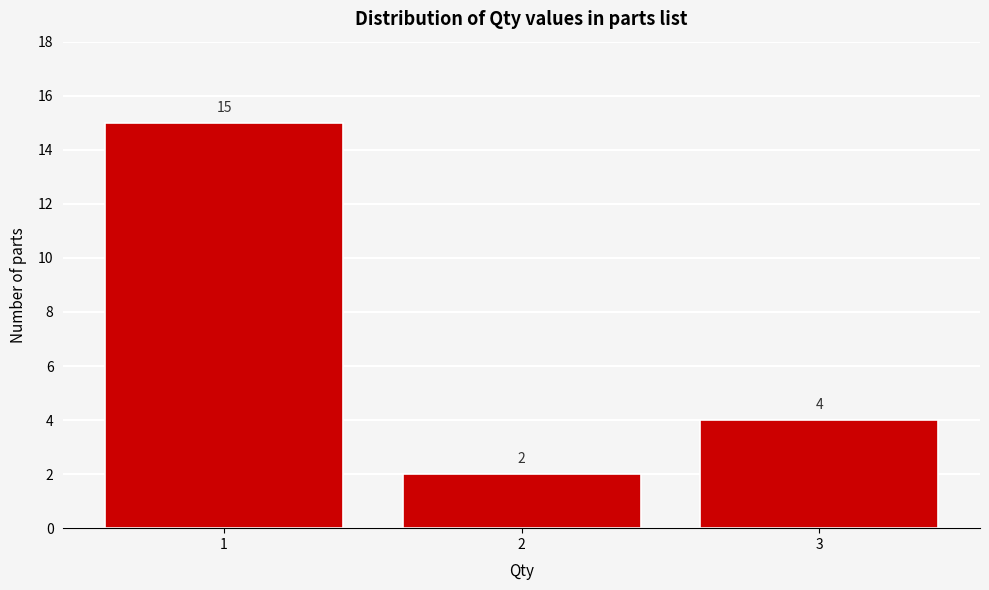

Reading left to right, transcribe all the data shown in this chart.

15	2	4